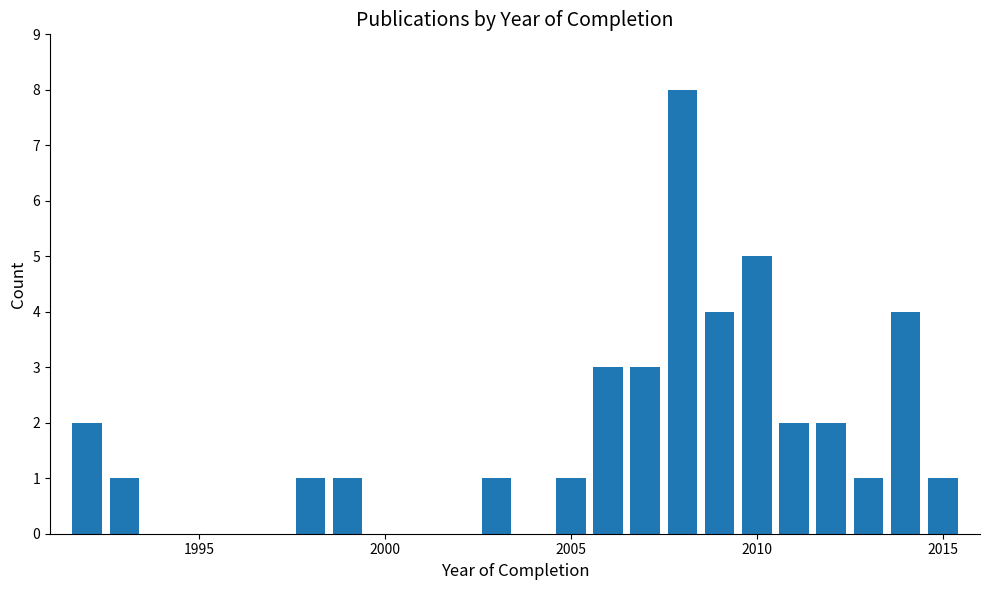

Read against the x-axis, roughly where is the centre of the tallest bar?

2008.0